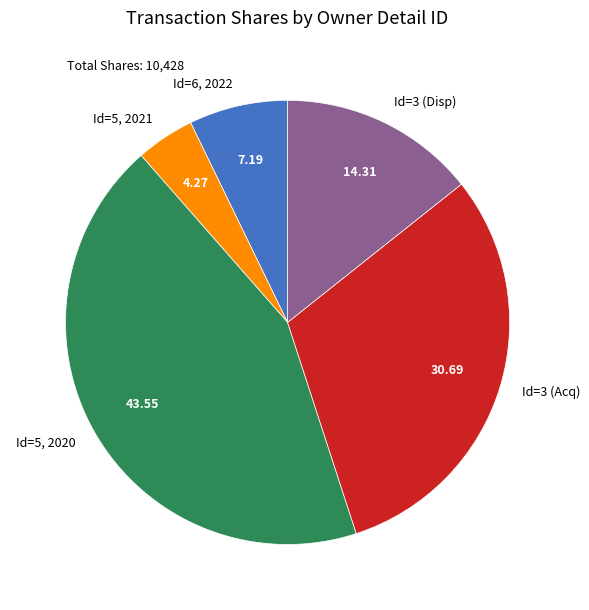

What is the smallest slice in the pie chart?

Id=5, 2021